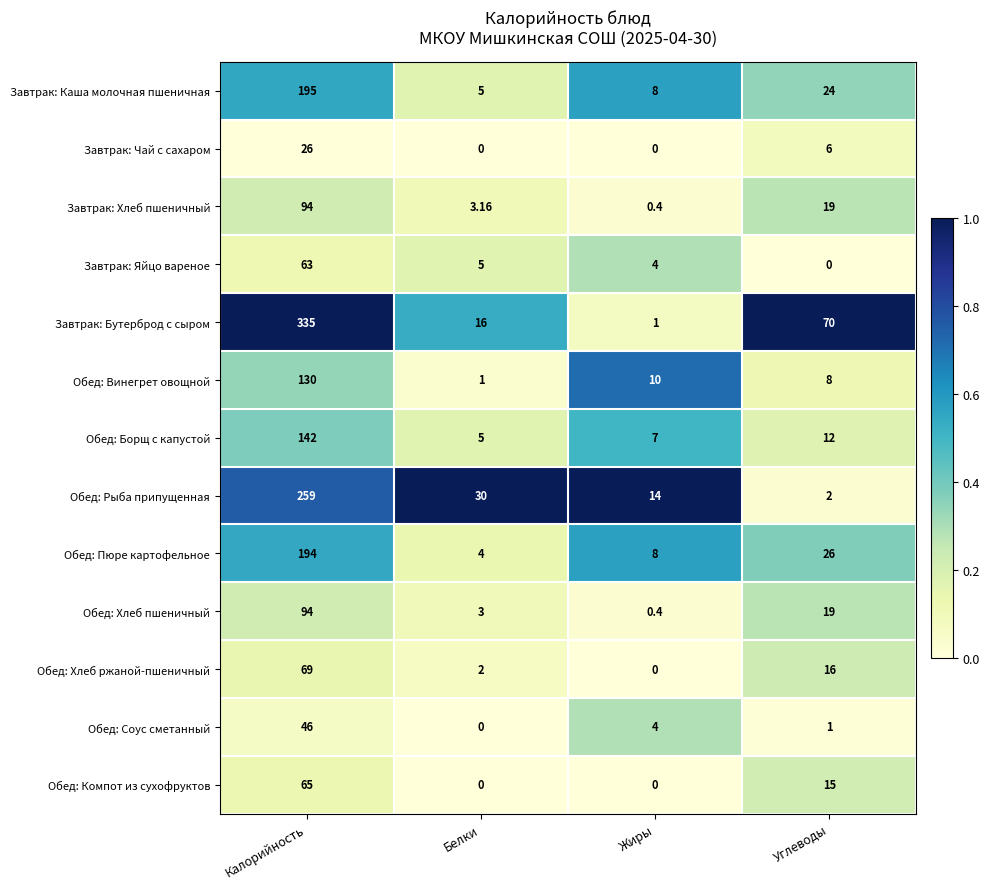

Is the value of Обед: Борщ с капустой at Углеводы greater than the value of Завтрак: Бутерброд с сыром at Углеводы?

No